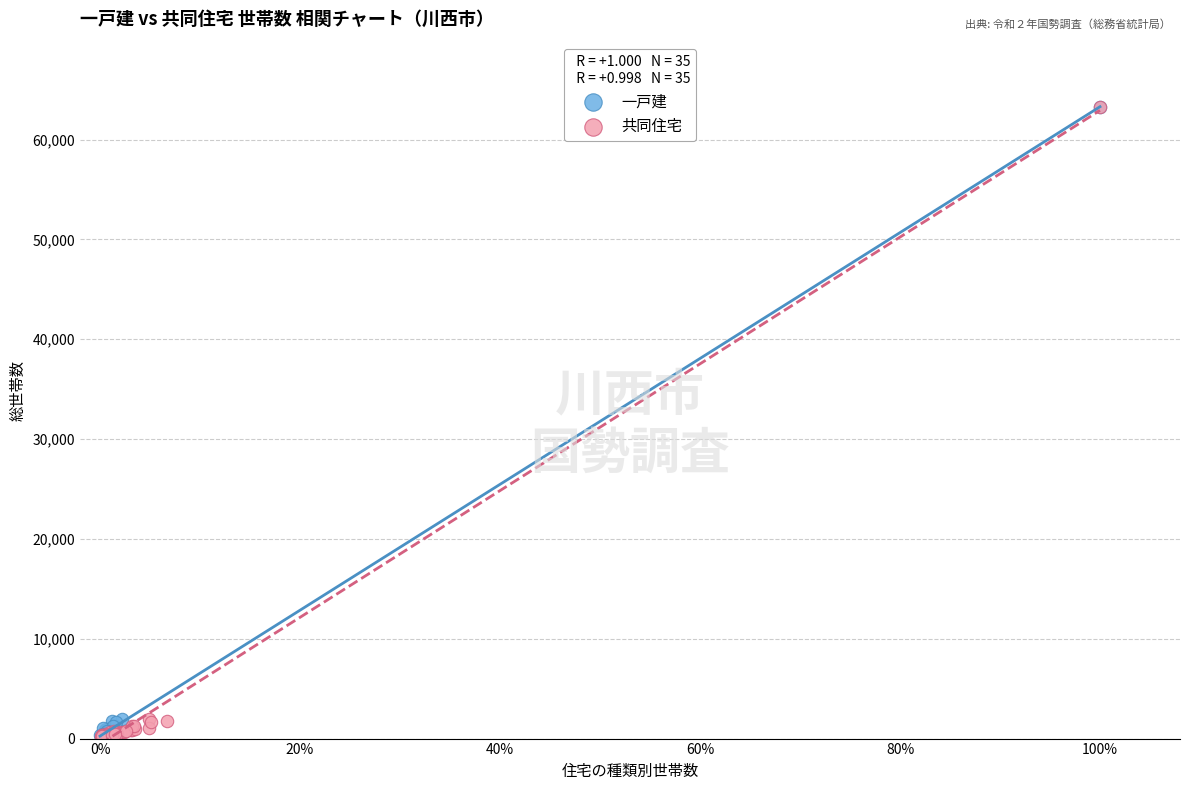

What are all the series names shown in the legend?

一戸建, 共同住宅